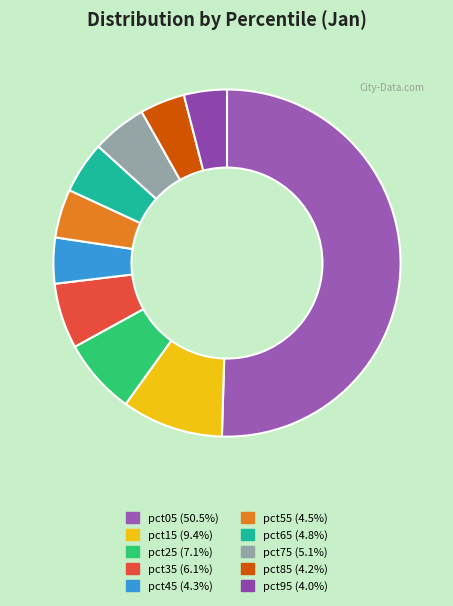

Rank the categories by value from lowest to highest.

pct95, pct85, pct45, pct55, pct65, pct75, pct35, pct25, pct15, pct05